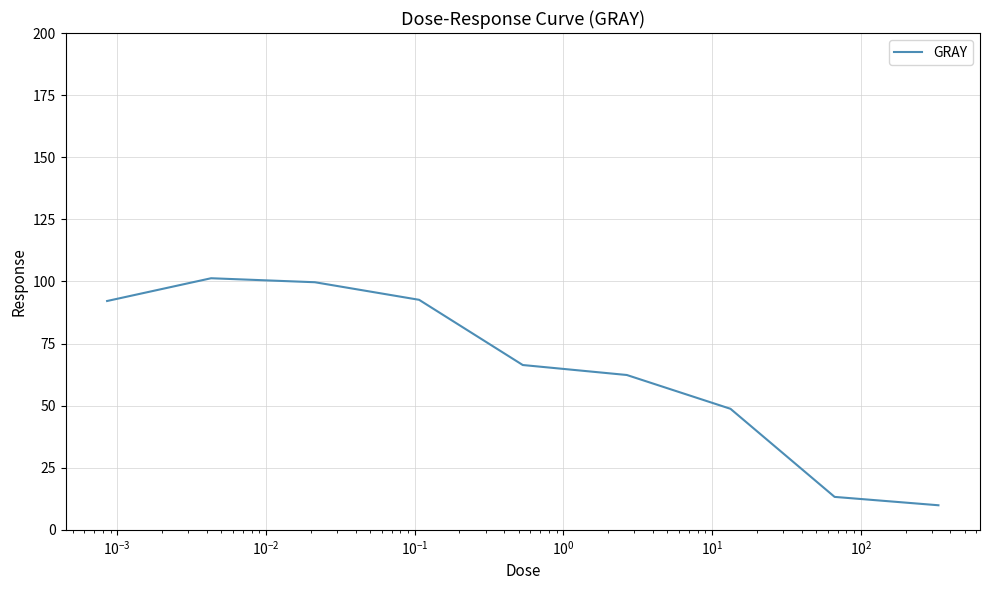

What is the minimum value shown in the chart?

9.9